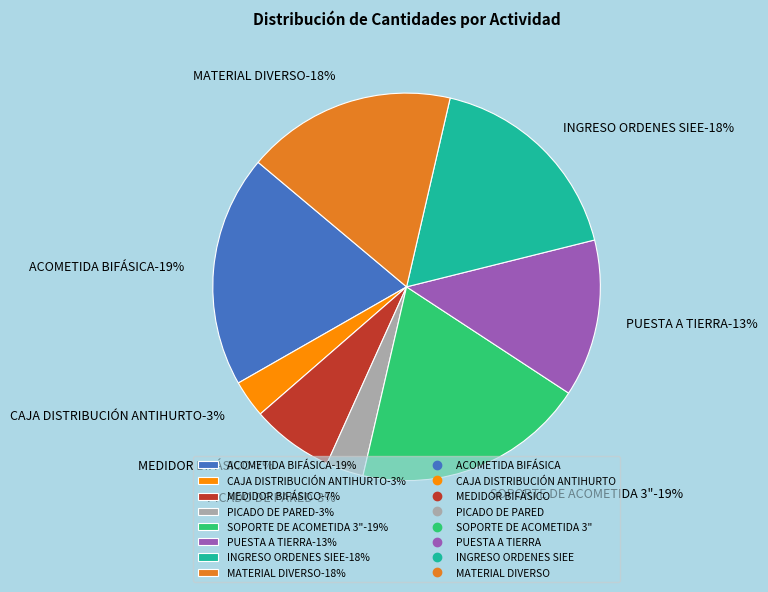

What is the ratio of the value at CAJA DISTRIBUCIÓN ANTIHURTO to the value at SOPORTE DE ACOMETIDA 3"?

0.2